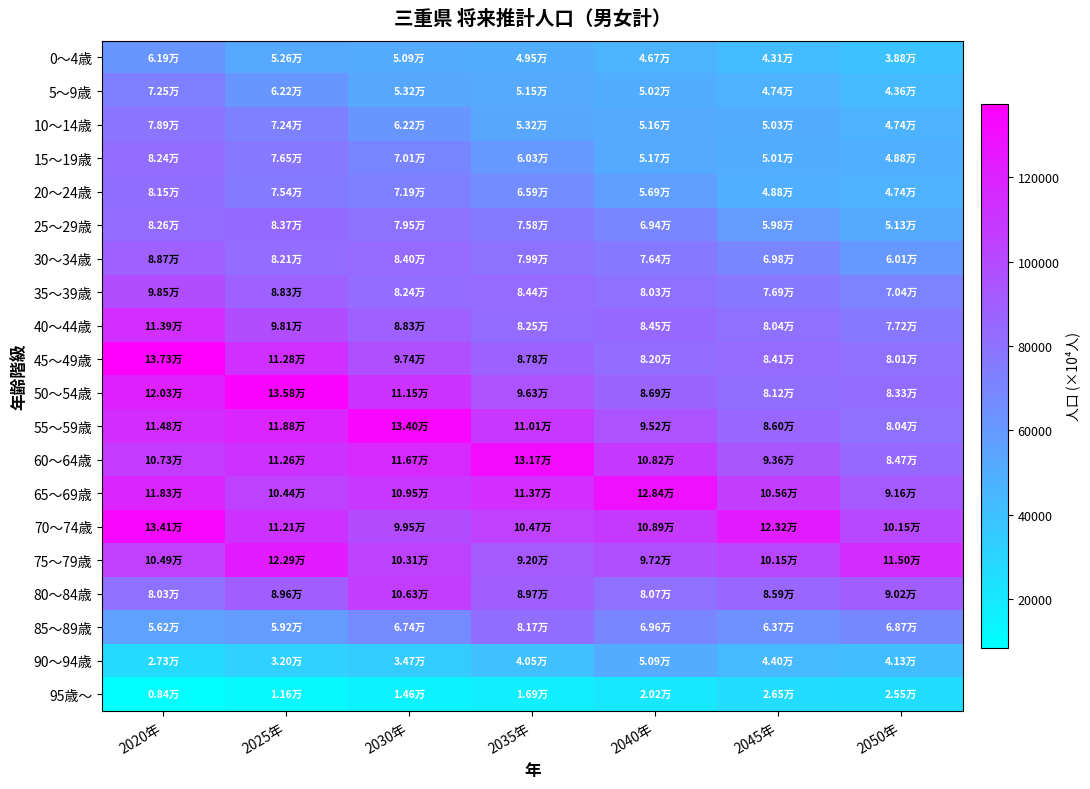

Between 2020年 and 2040年, which is larger?

2020年